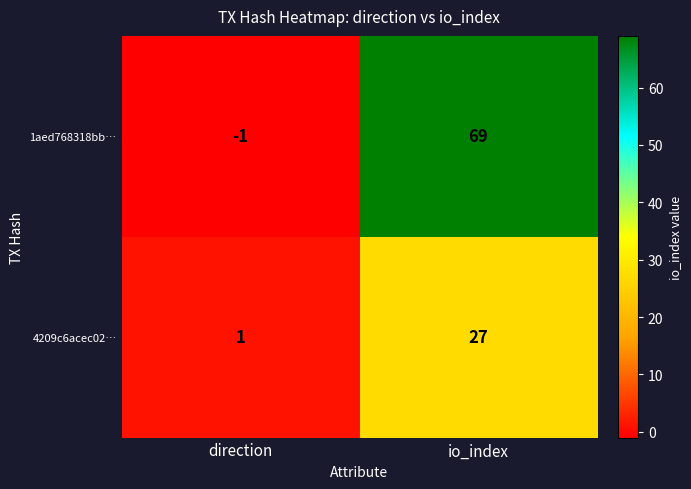

At how many categories does at least one series exceed 32?

1